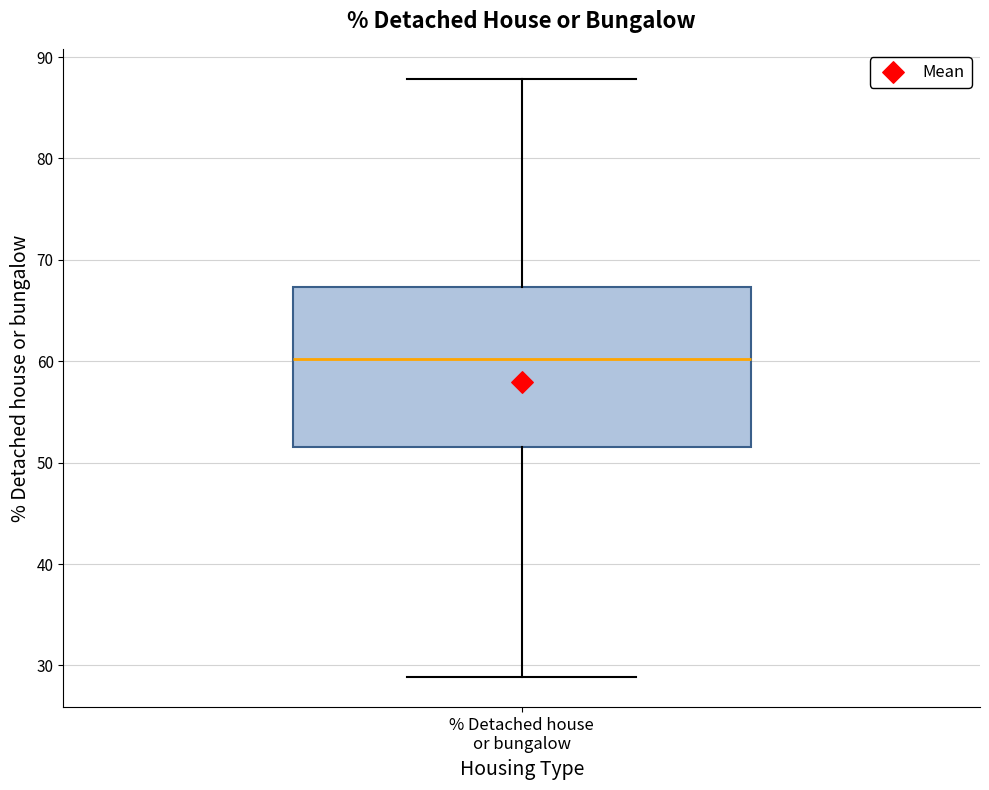

Where is the upper edge of the box for % Detached house or bungalow on the y-axis? The values are not printed on the chart, so give them approximately, as read against the axis.

67